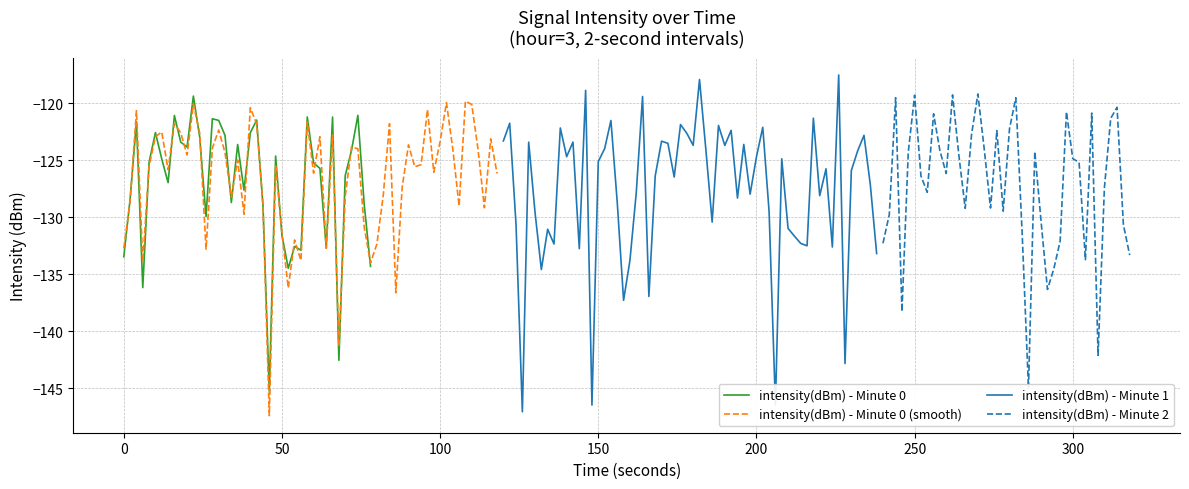

What is the minimum value for intensity(dBm) - Minute 0?

-145.3